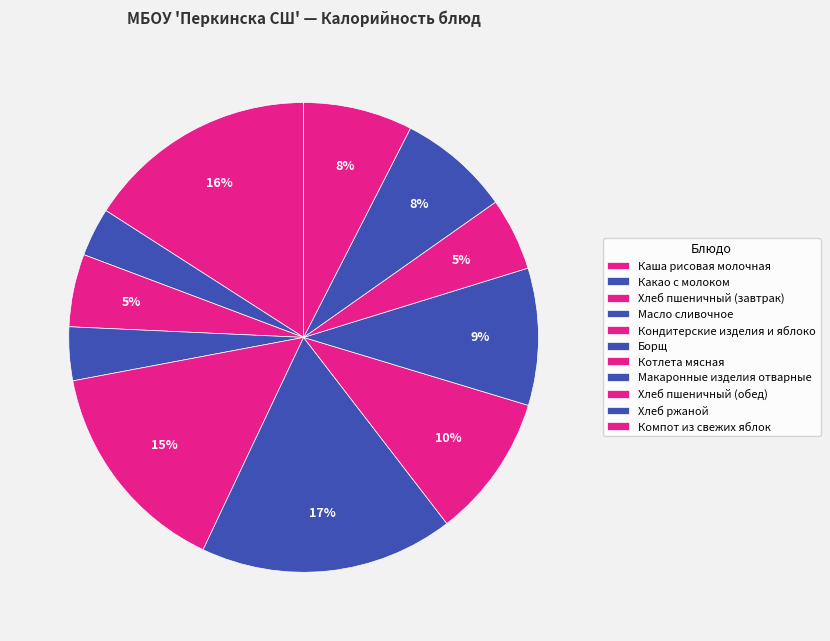

Rank the categories by value from highest to lowest.

Борщ, Каша рисовая молочная, Кондитерские изделия и яблоко, Котлета мясная, Макаронные изделия отварные, Хлеб ржаной, Компот из свежих яблок, Хлеб пшеничный (завтрак), Хлеб пшеничный (обед), Масло сливочное, Какао с молоком